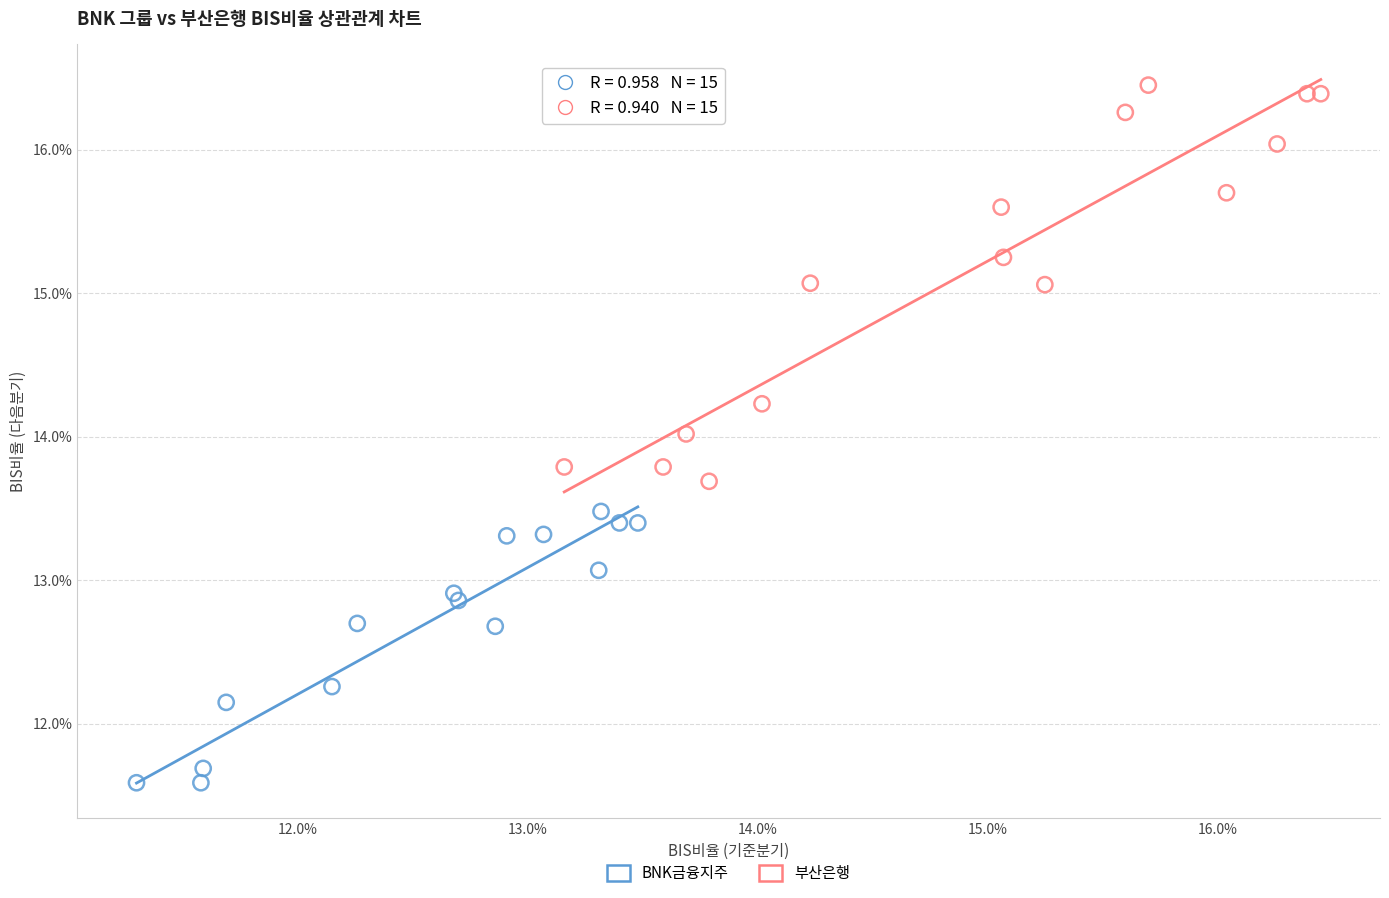

Which series contains the lowest Y value?

BNK금융지주